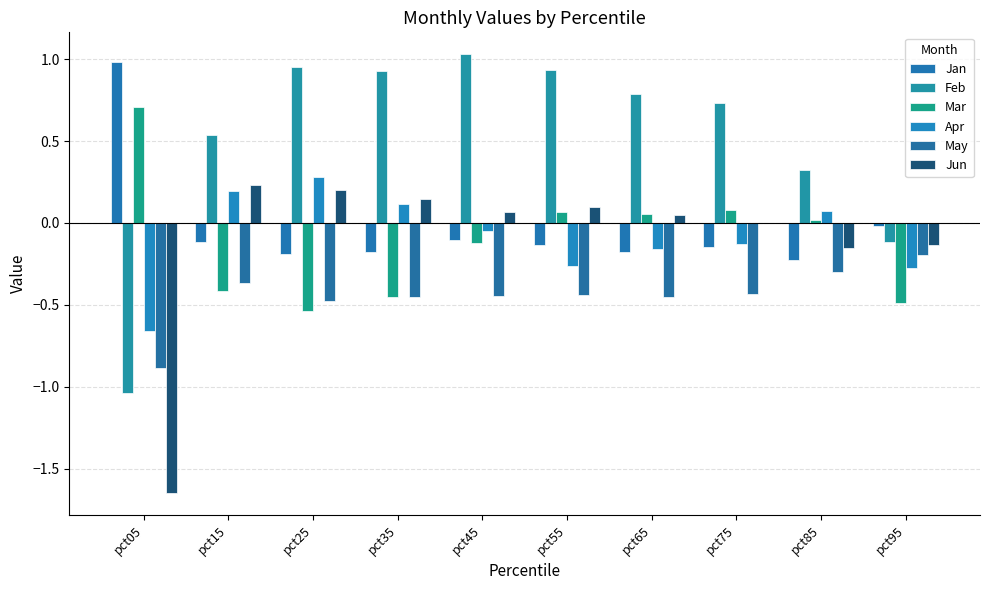

What is the sum of all Jun values?

-1.1